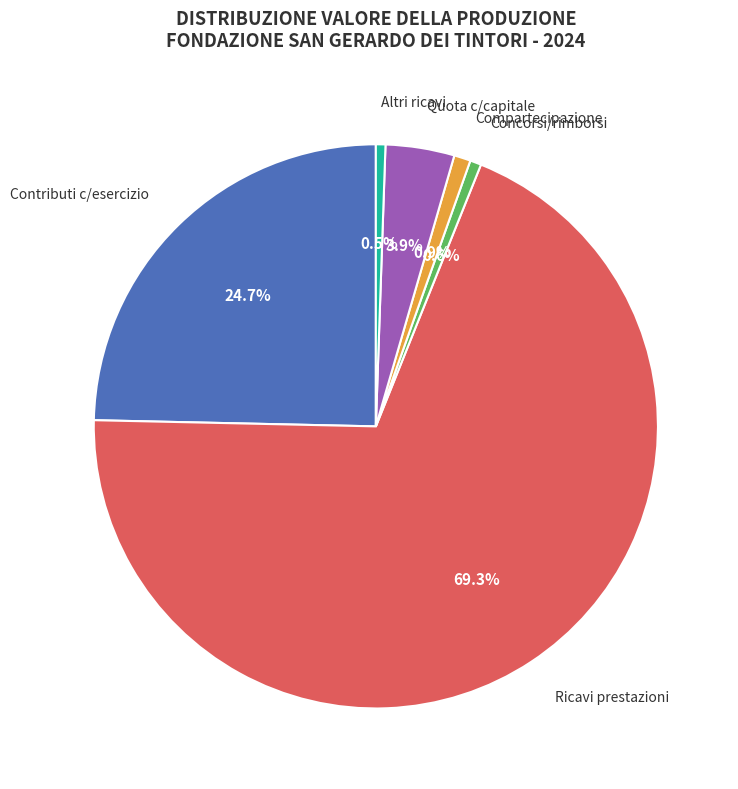

Is there a majority slice in this chart?

Yes